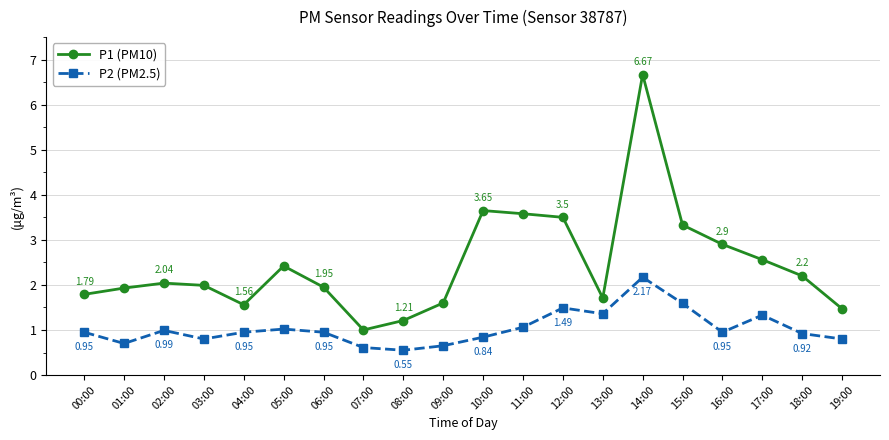

What is the sum of the P2 (PM2.5) values at 02:00 and 14:00?

3.2